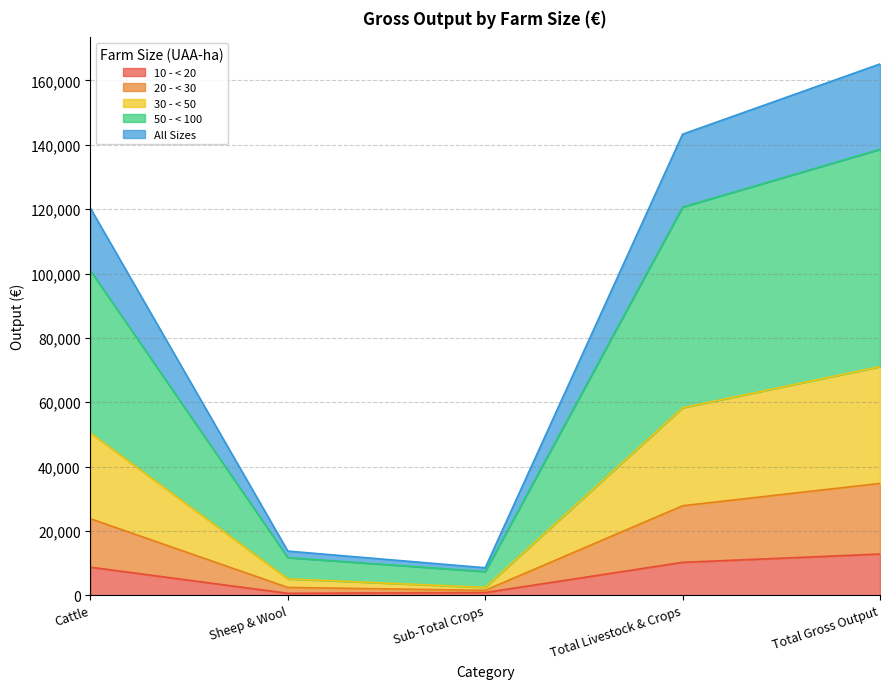

The value of 30 - < 50 at Sheep & Wool is 8949. True or false?

False